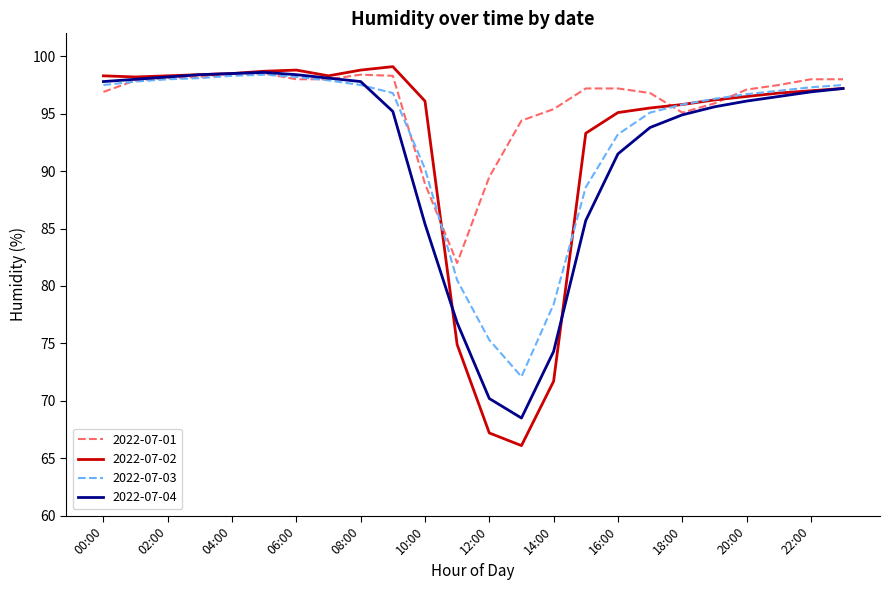

Which series has the largest total across all categories?

2022-07-01